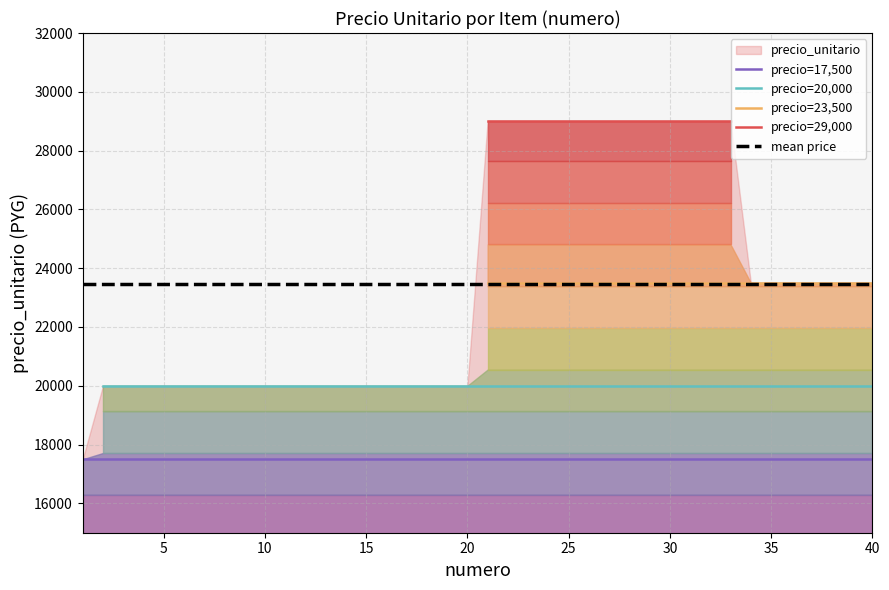

True or false: precio=17,500 and mean price cross at least once.

False